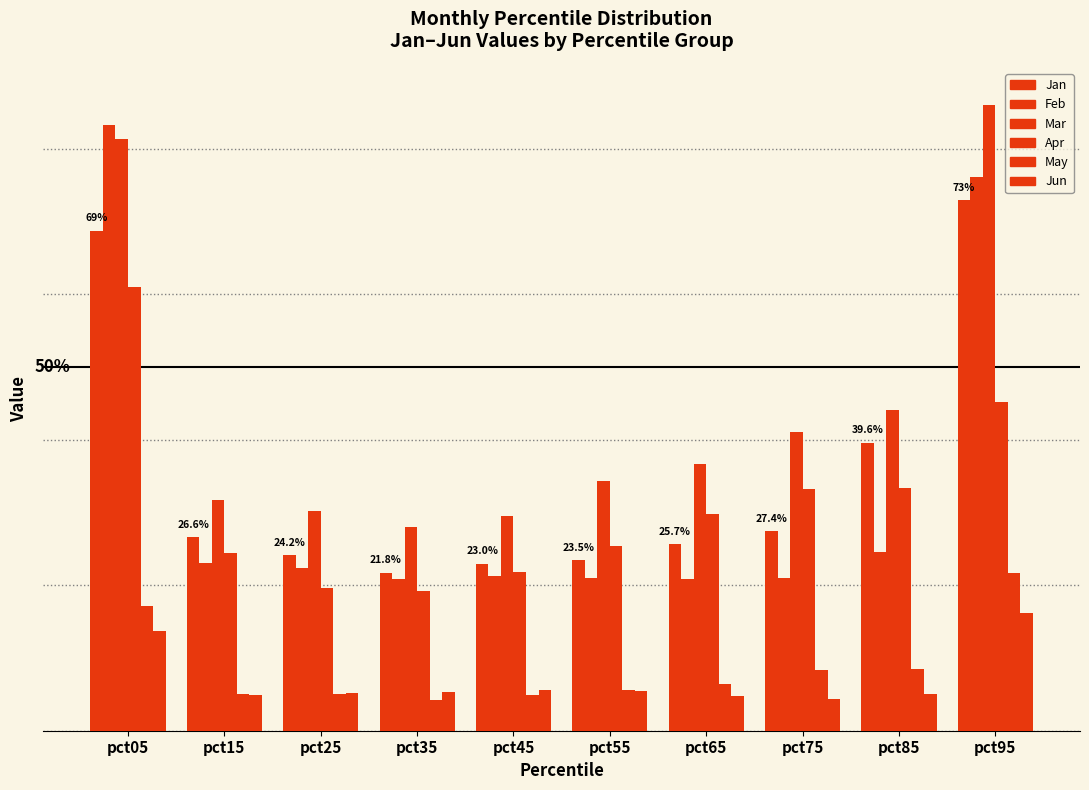

Between pct65 and pct35, which is larger?

pct65